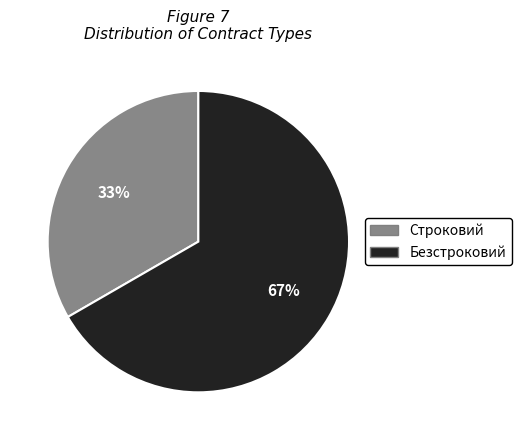

Do Безстроковий and Строковий together represent more than half of the pie?

Yes